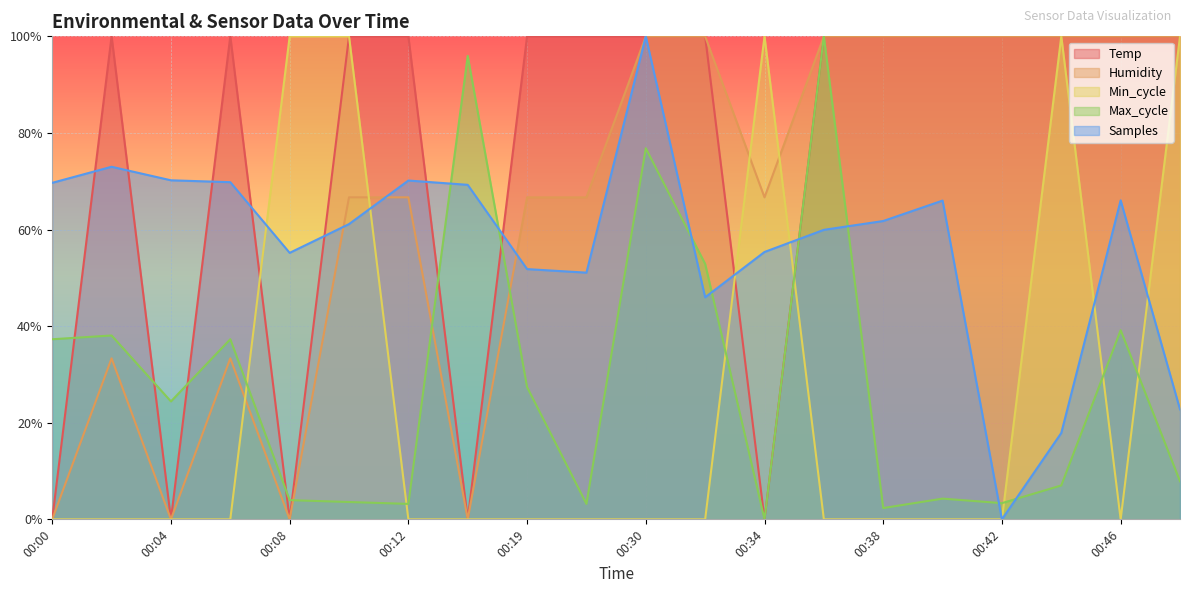

How many lines are shown in the chart?

5